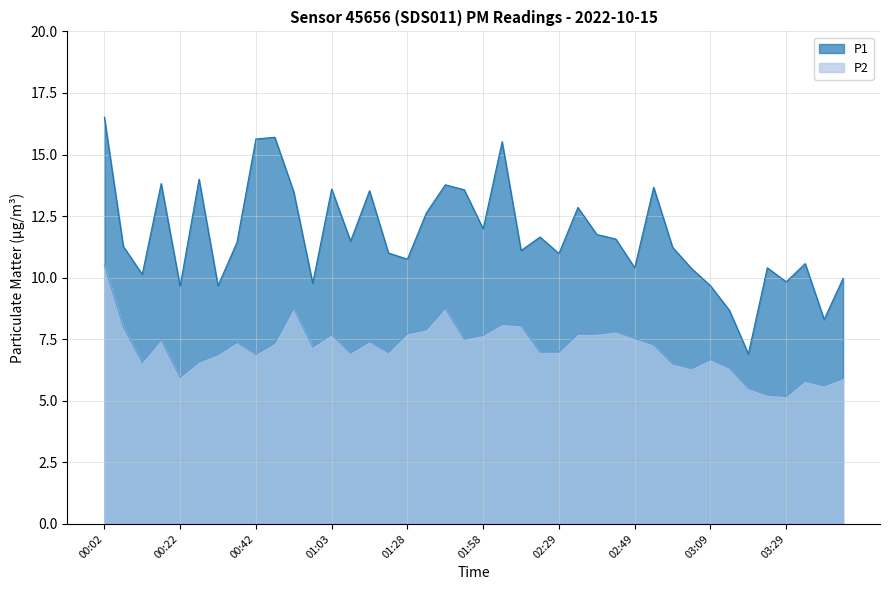

At how many categories does at least one series exceed 8?

39